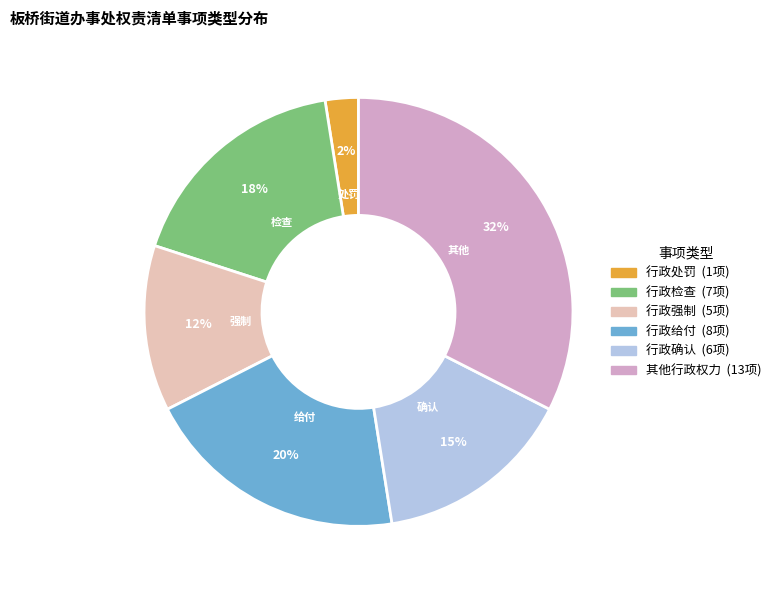

Does 行政给付 account for over 50% of the chart?

No